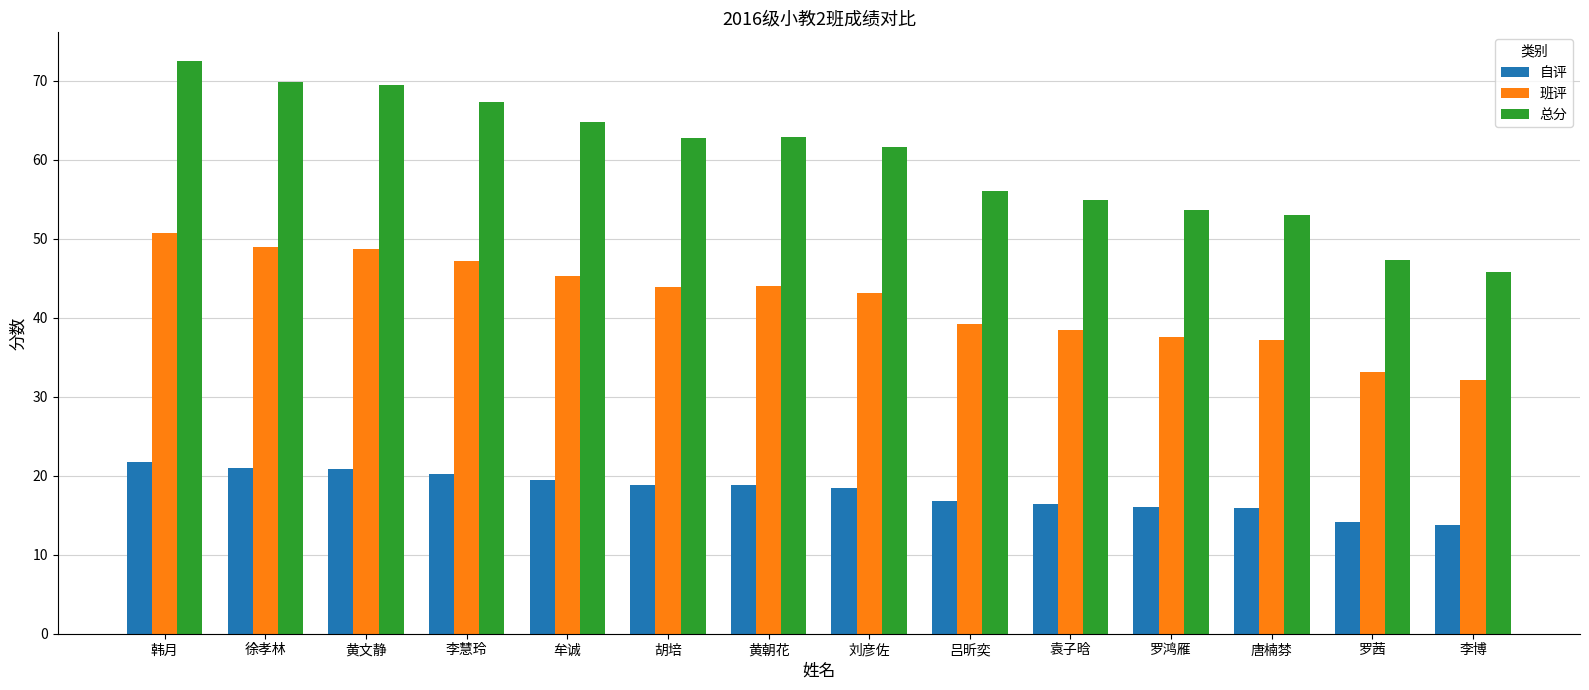

The value of 班评 at 刘彦佐 is 43.1. True or false?

True